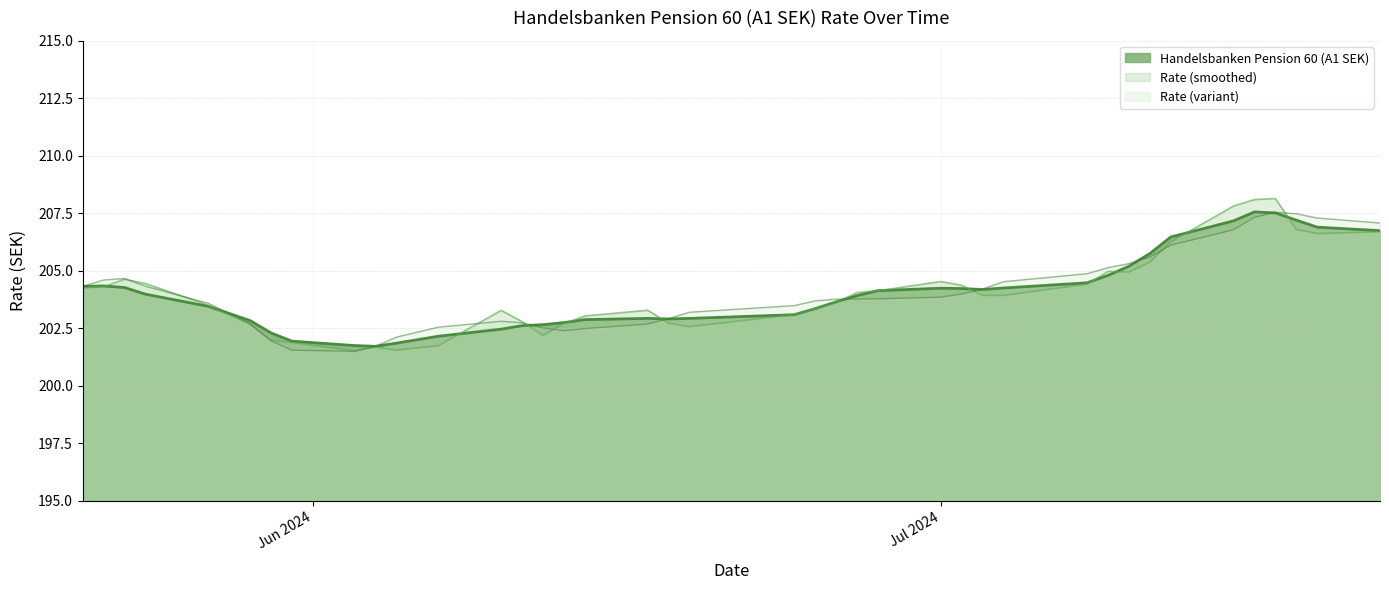

What is the ratio of the value at 11.07.2024 to the value at 11.06.2024?

1.0